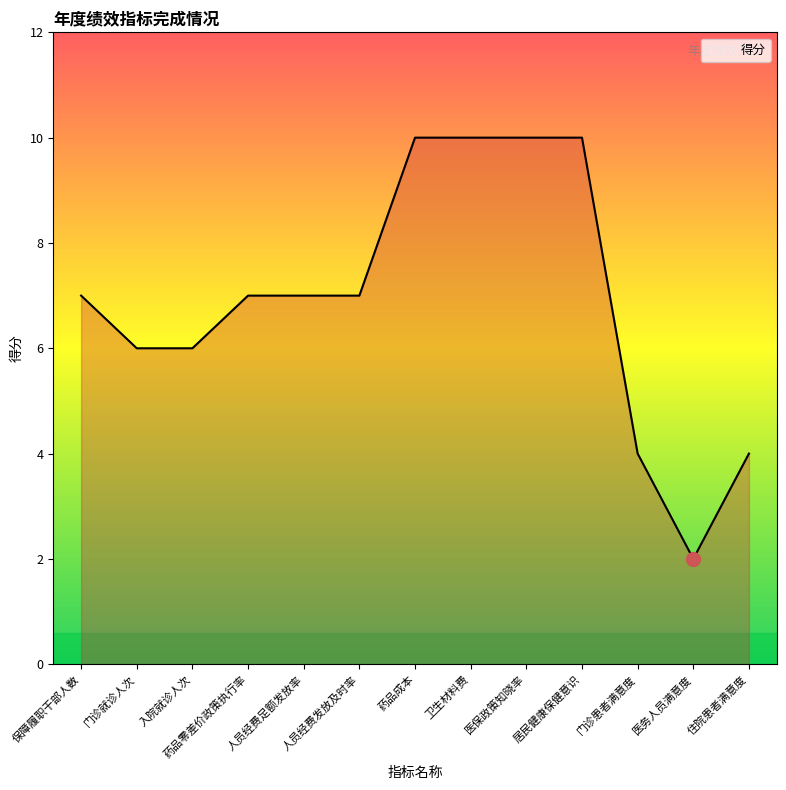

At which category does the chart reach its minimum across all series?

医务人员满意度